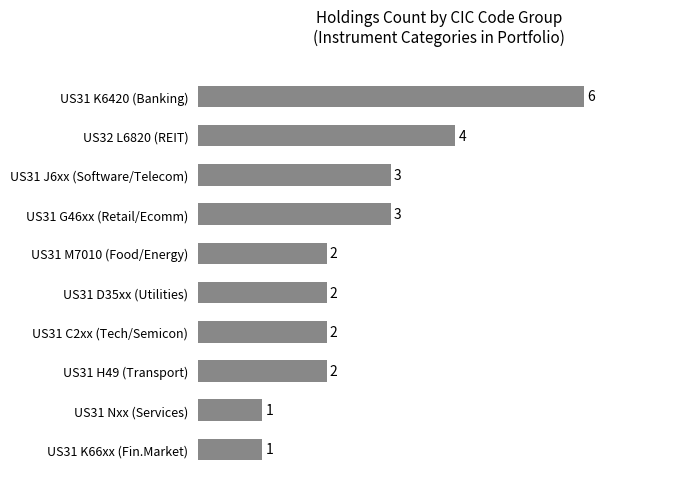

Count the values in the range 2 to 3.

6